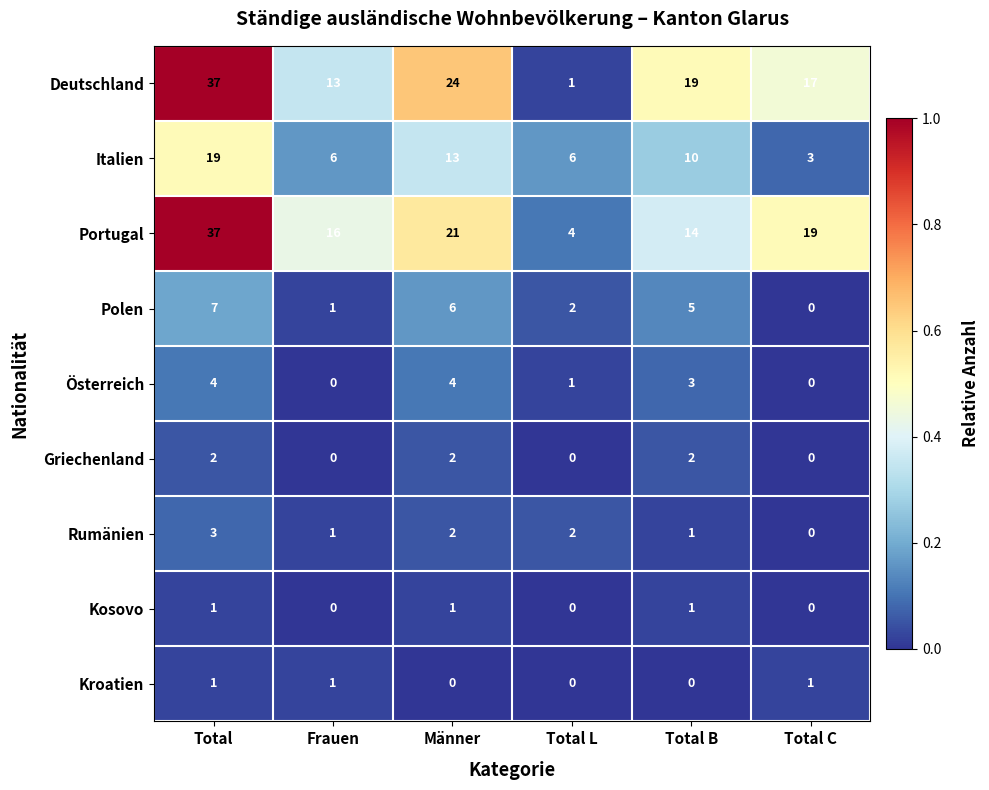

True or false: Kroatien has a value of 0 at Total L.

True